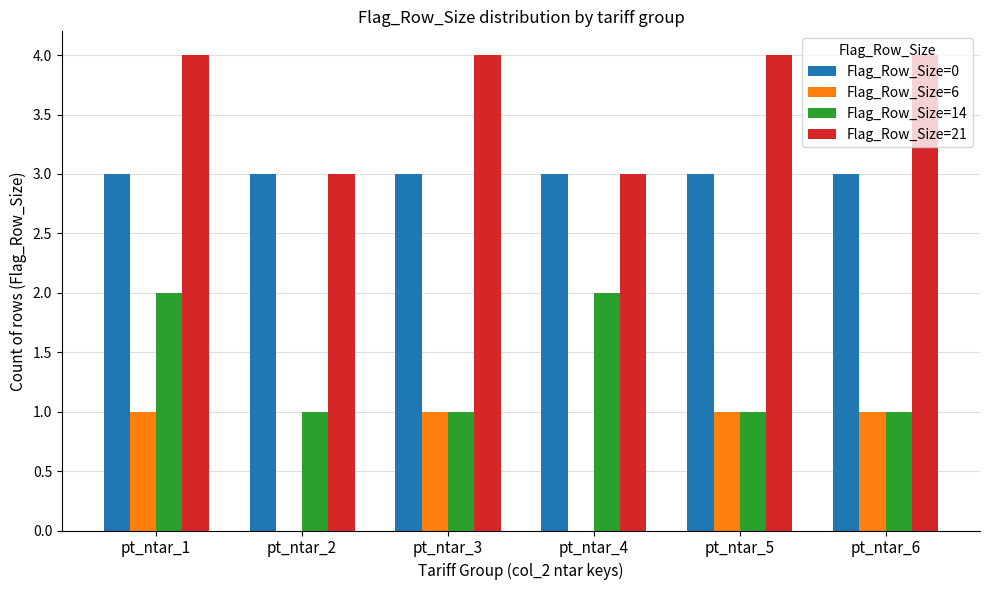

Between pt_ntar_1 and pt_ntar_3, which series saw the biggest shift?

Flag_Row_Size=14